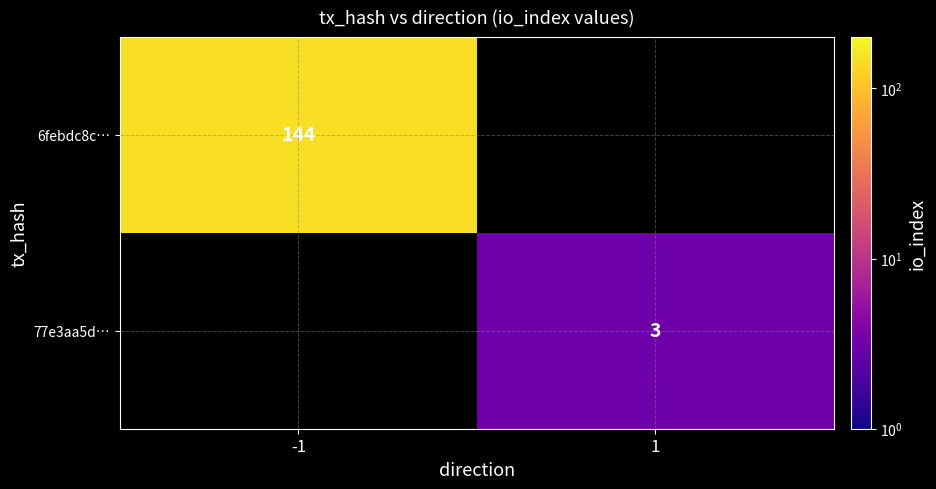

Is it true that 77e3aa5d… equals 1 at 1?

False